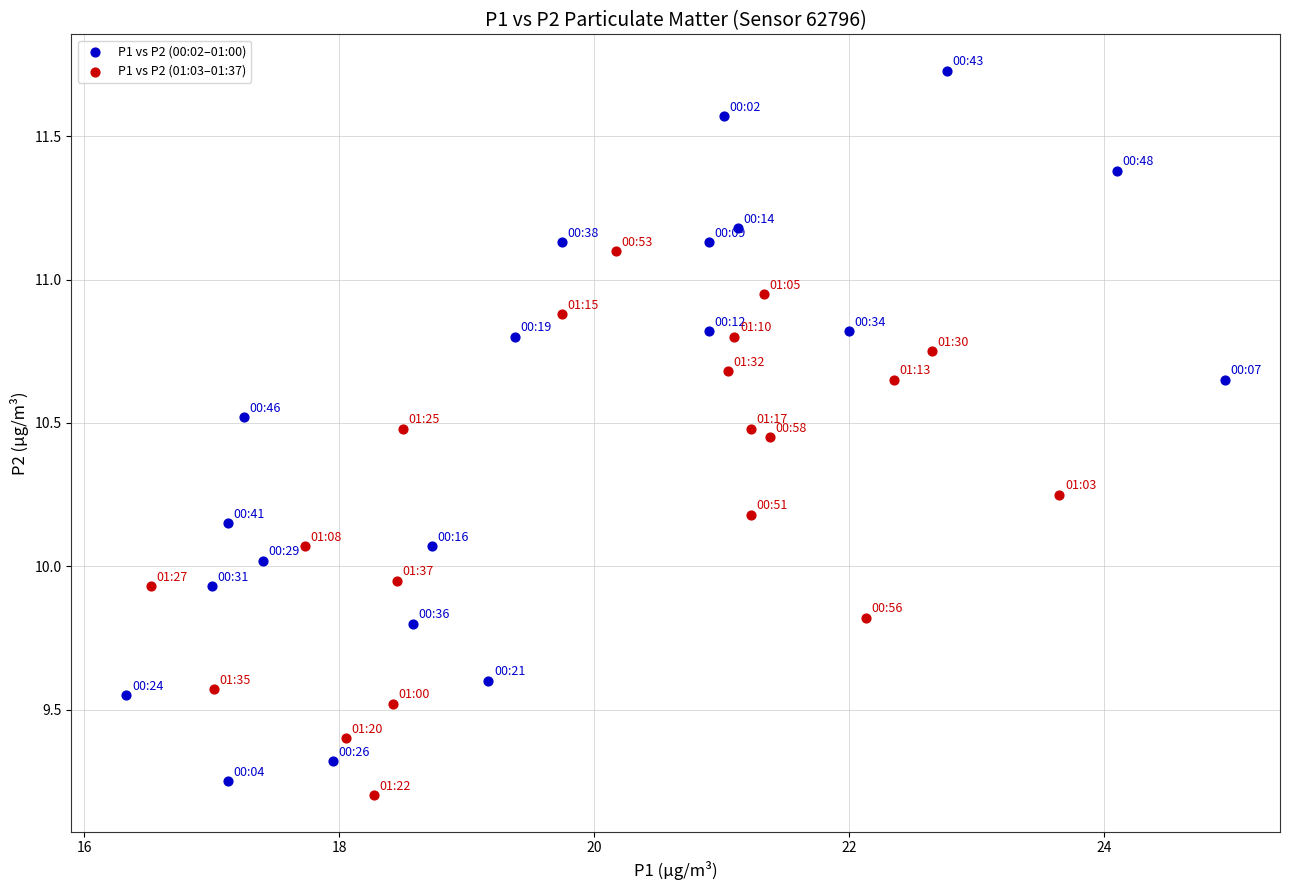

Which series contains the highest Y value?

P1 vs P2 (00:02–01:00)